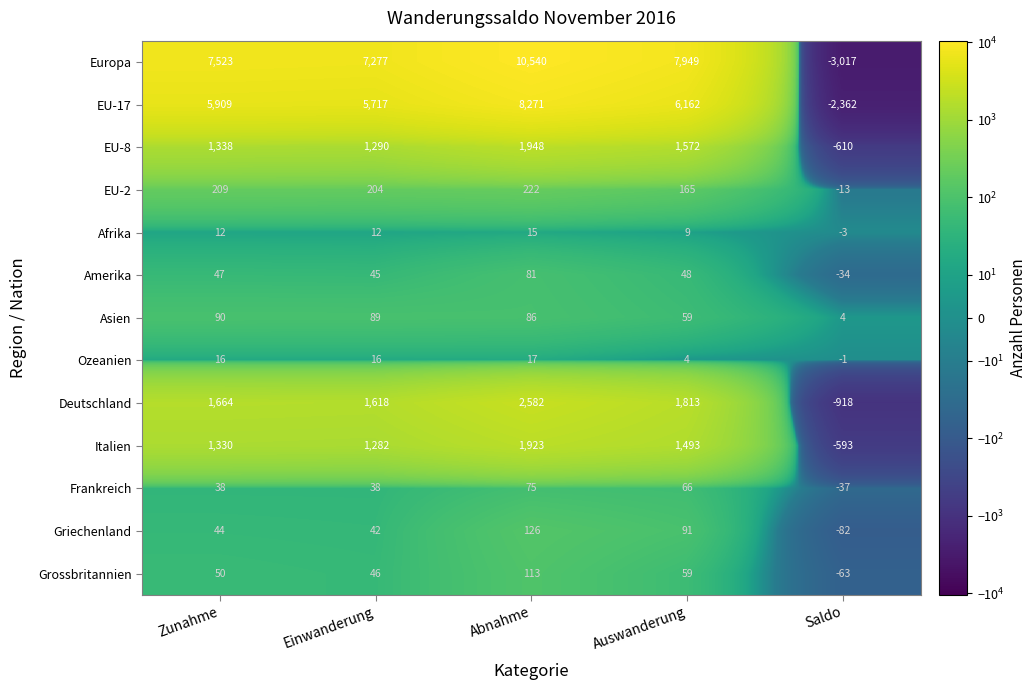

Is it true that Afrika equals 12 at Einwanderung?

True